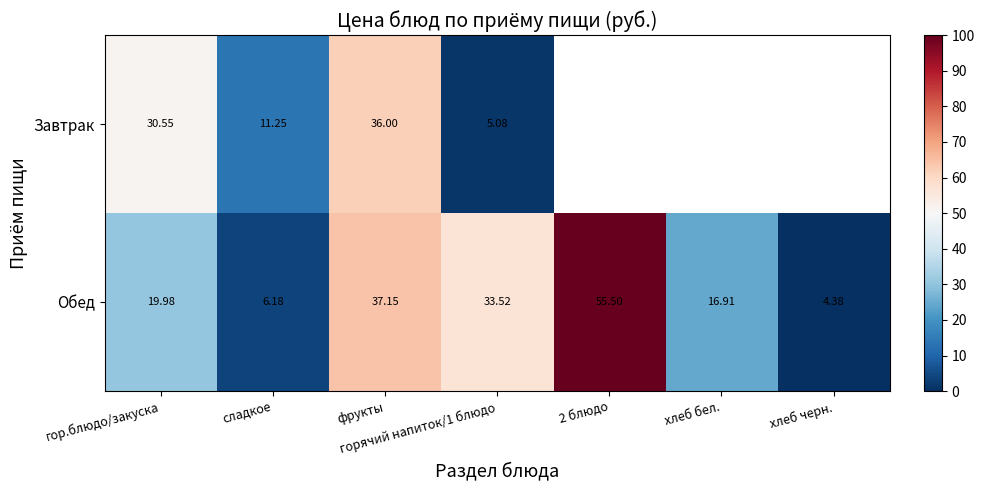

At which label does Обед first exceed 19?

гор.блюдо/закуска